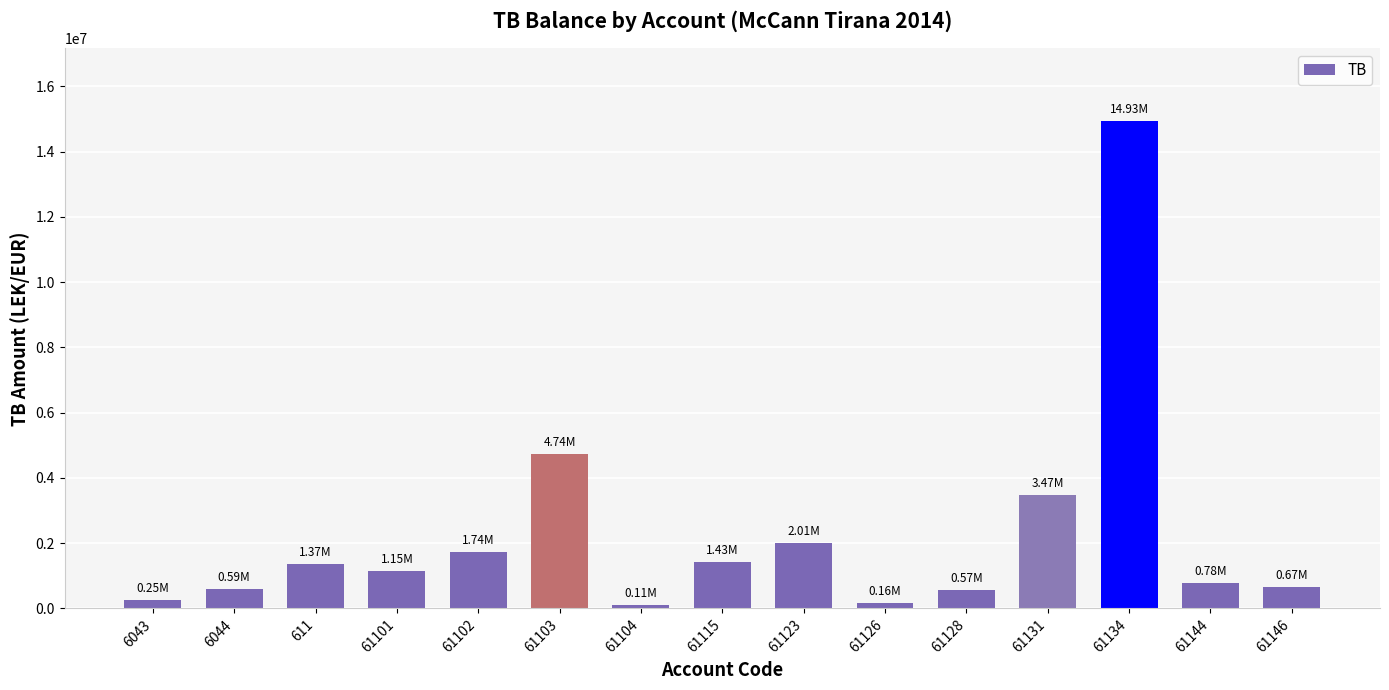

What is the change in value from 611 to 61134?

+13565090.2